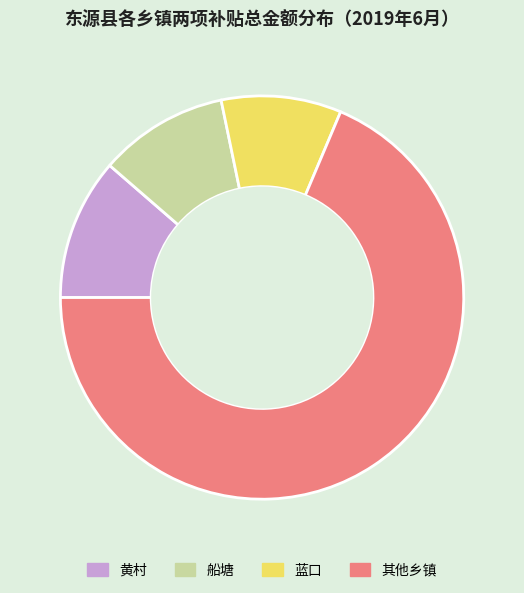

Which slice is the smallest?

蓝口